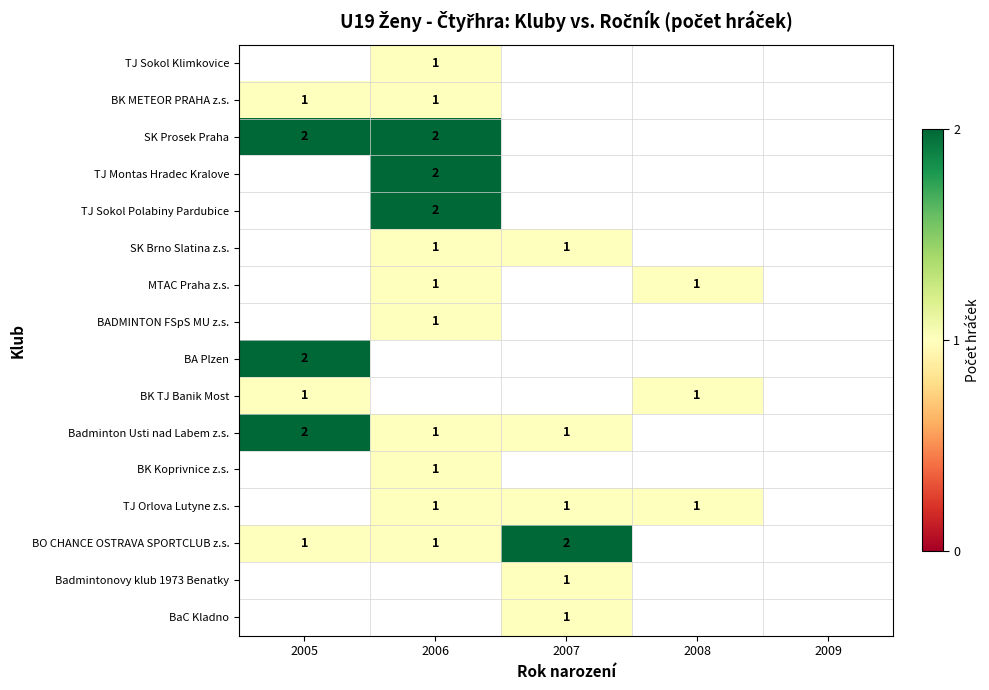

The TJ Montas Hradec Kralove series shows 2 at 2006. True or false?

True